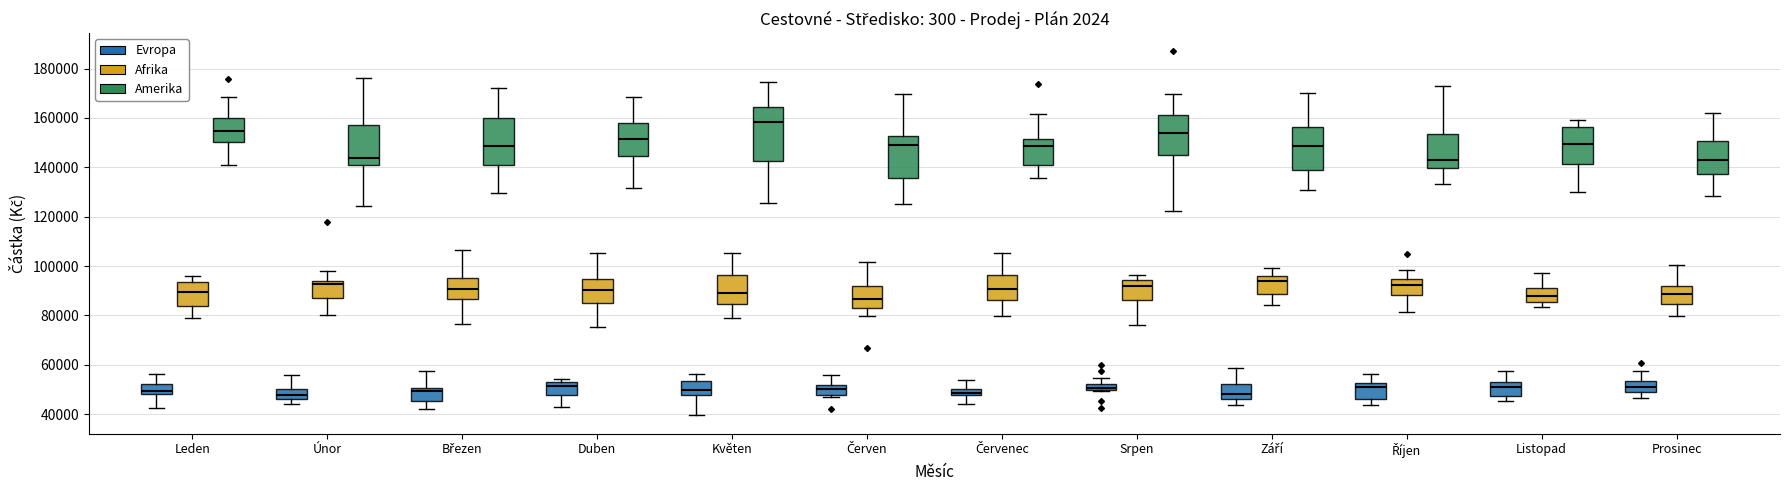

Where does the median line of the box for Červen (Evropa) sit on the y-axis? The values are not printed on the chart, so give them approximately, as read against the axis.

50000